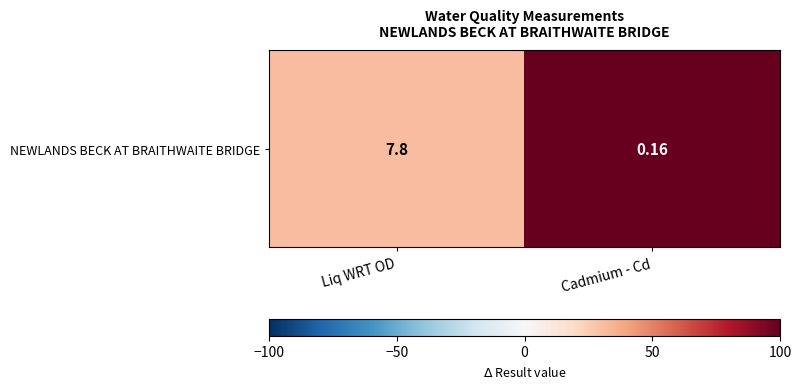

Reading left to right, extract all data points from this chart.

31	100